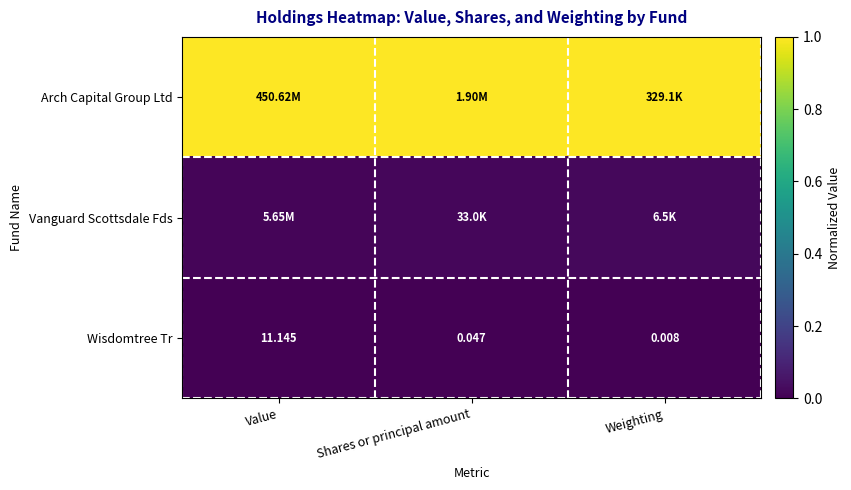

What is the difference between the highest and lowest values at Shares or principal amount?

1.0